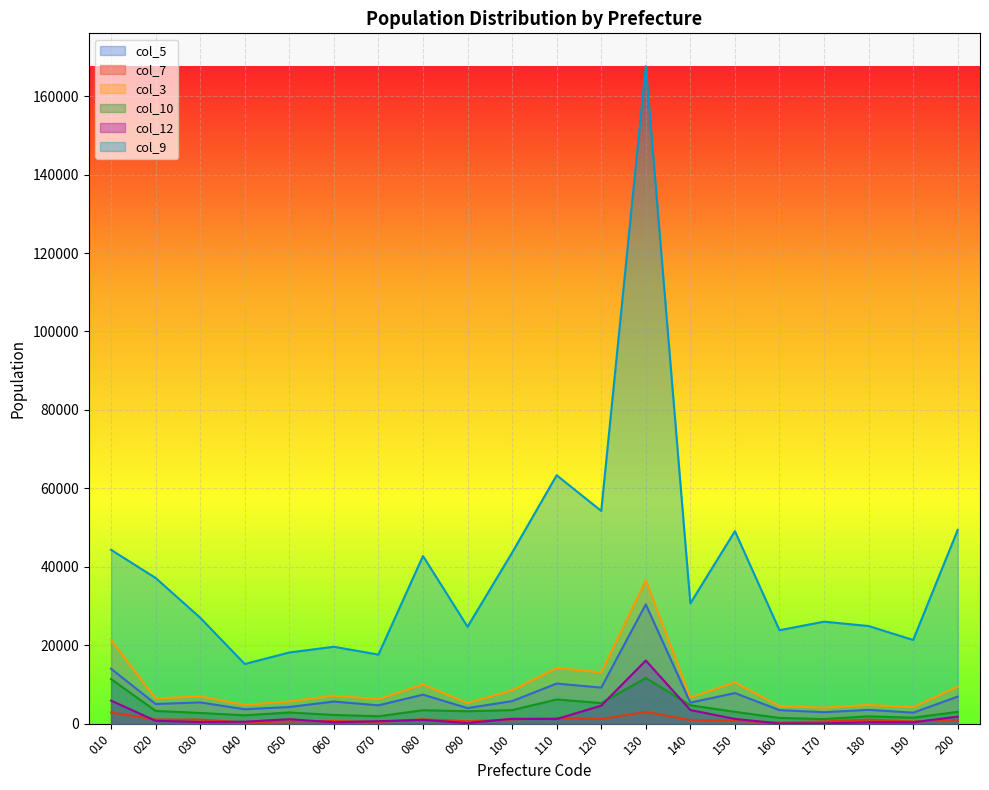

Between 020 and 060, which series saw the biggest shift?

col_9